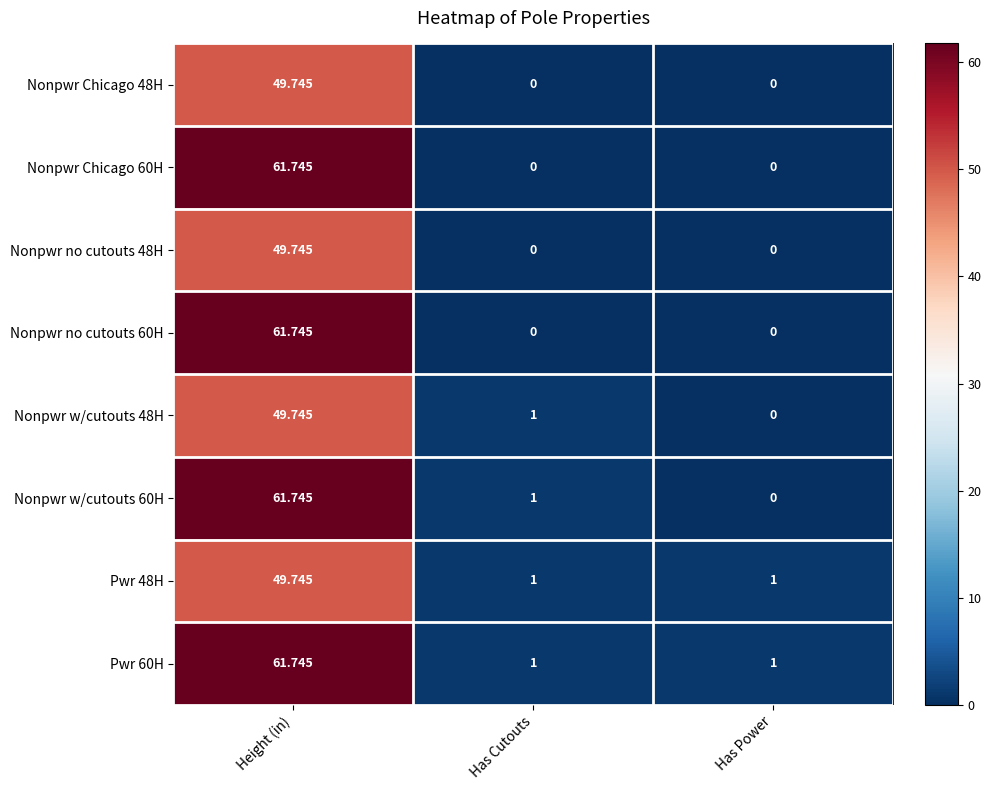

Which series has the largest total across all categories?

Pwr 60H